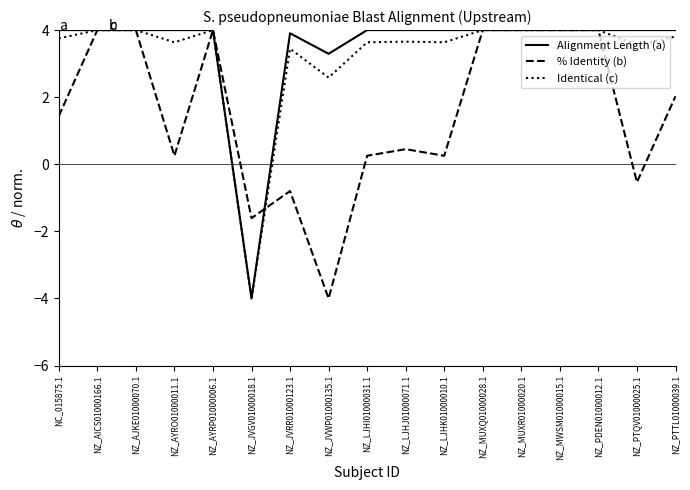

True or false: Alignment Length (a) has a value of 4.0 at NZ_LJHJ01000071.1.

True